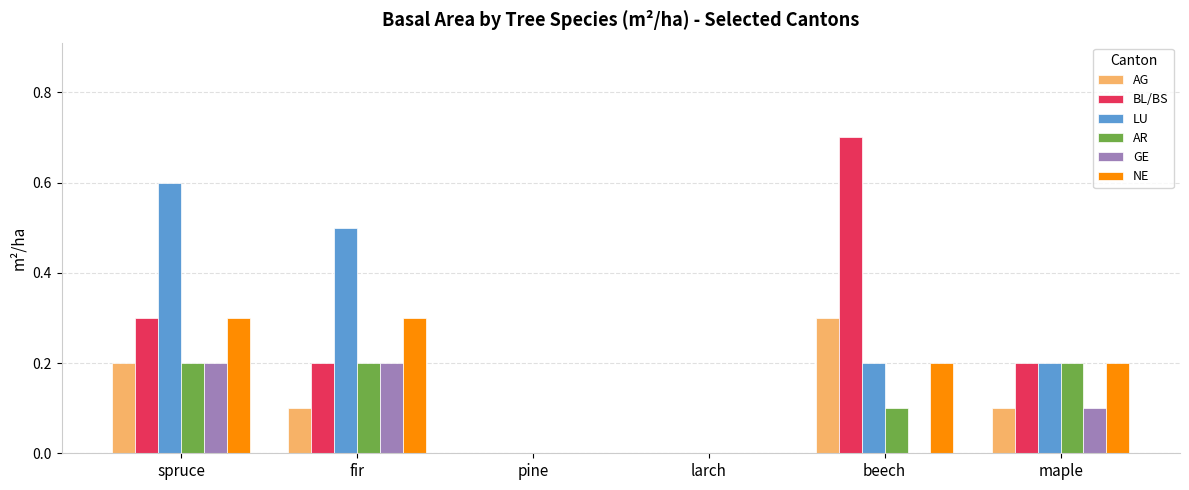

What is the total value across all series at maple?

1.0